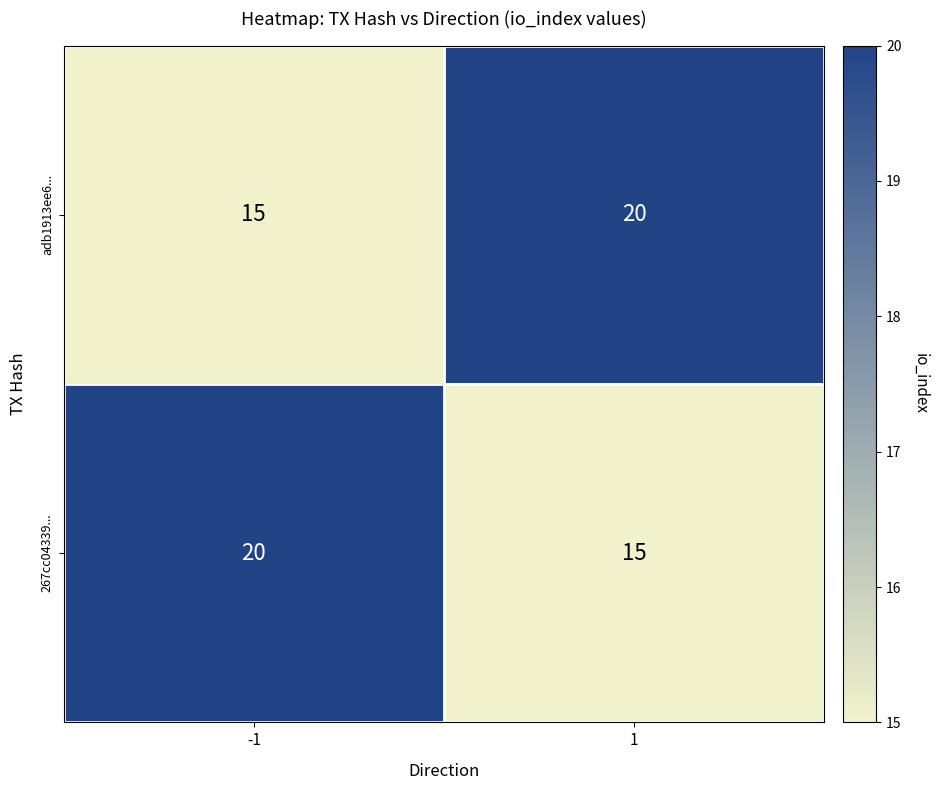

What is the total value across all series at 1?

35